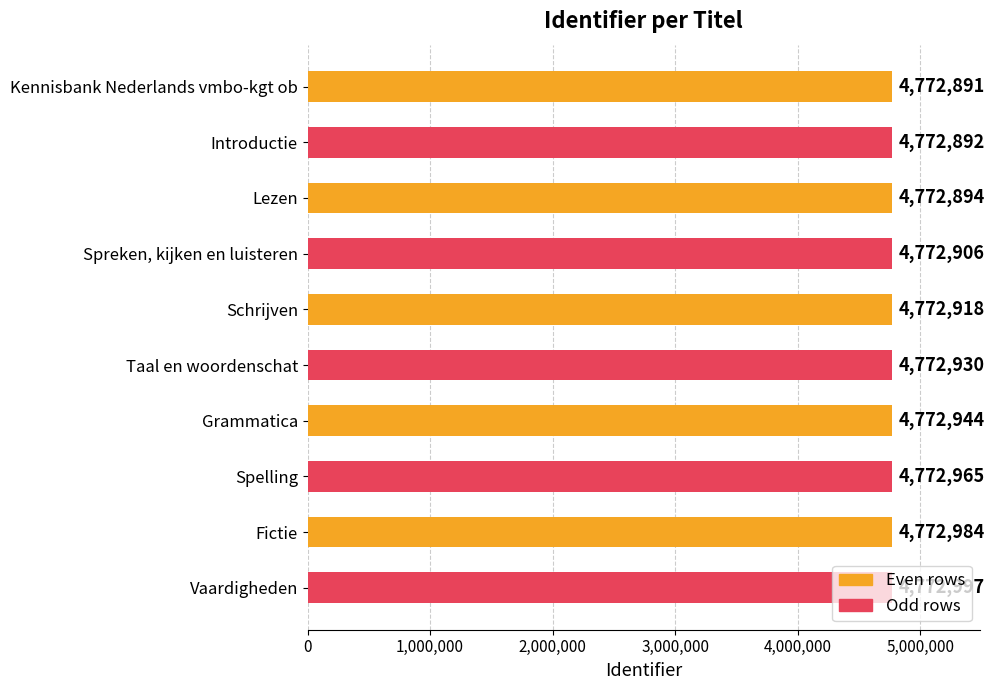

The value at Introductie is 4772892. True or false?

True